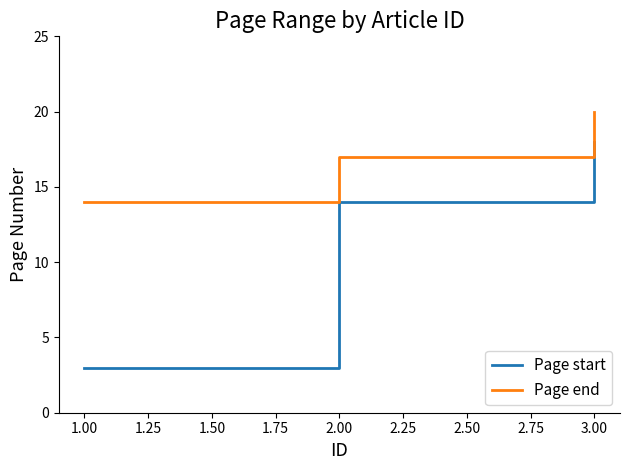

Which series has the widest spread of values?

Page start